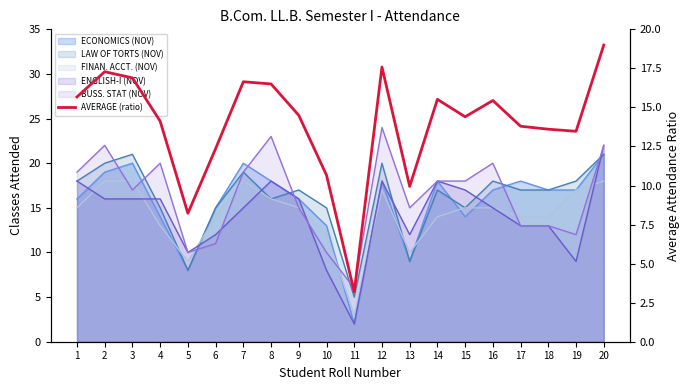

List the labels in order of value, smallest first.

11, 5, 13, 10, 6, 19, 18, 17, 4, 15, 9, 16, 14, 1, 8, 7, 3, 2, 12, 20